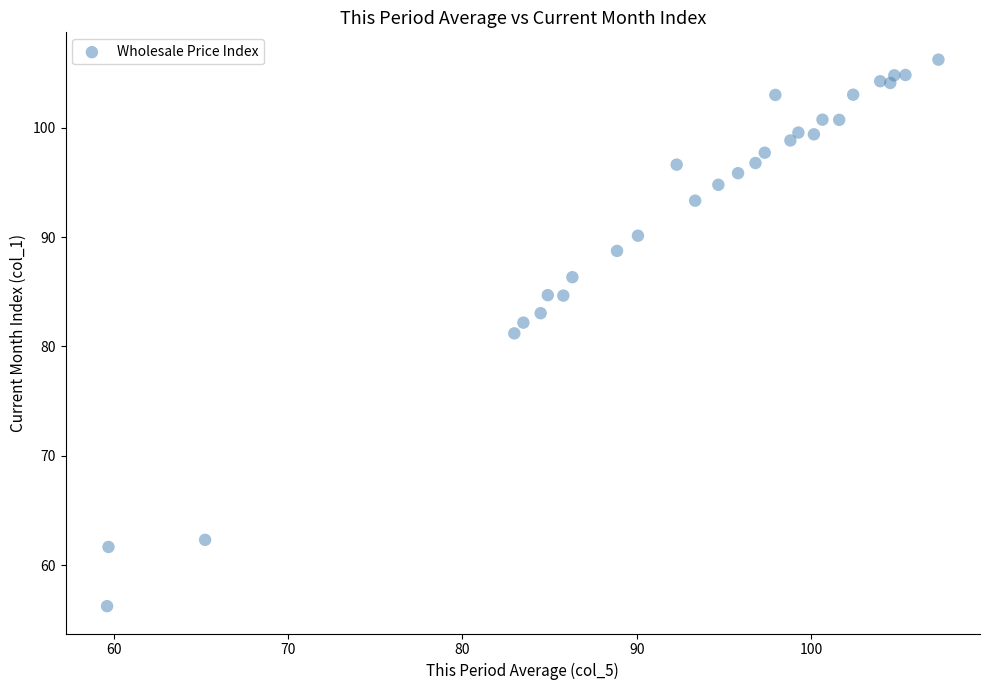

What is the range of Y values (max minus min)?

49.9